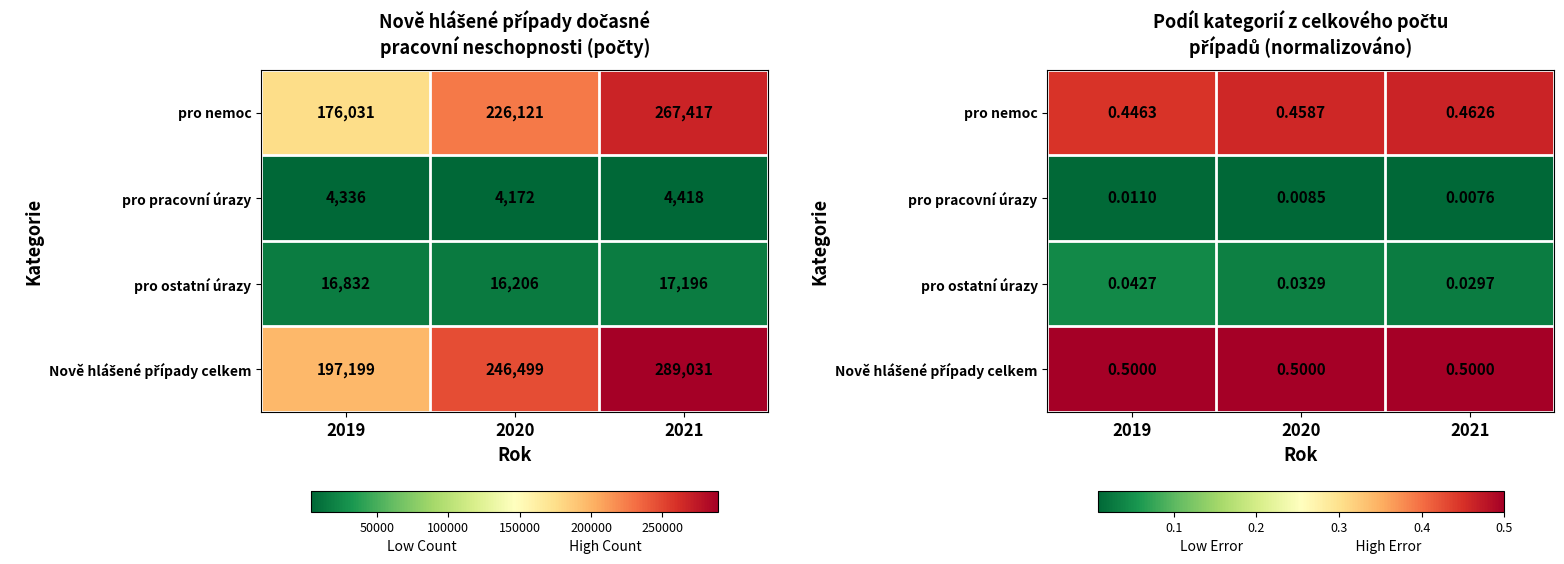

Is the value of pro pracovní úrazy at 2020 greater than the value of pro ostatní úrazy at 2020?

No